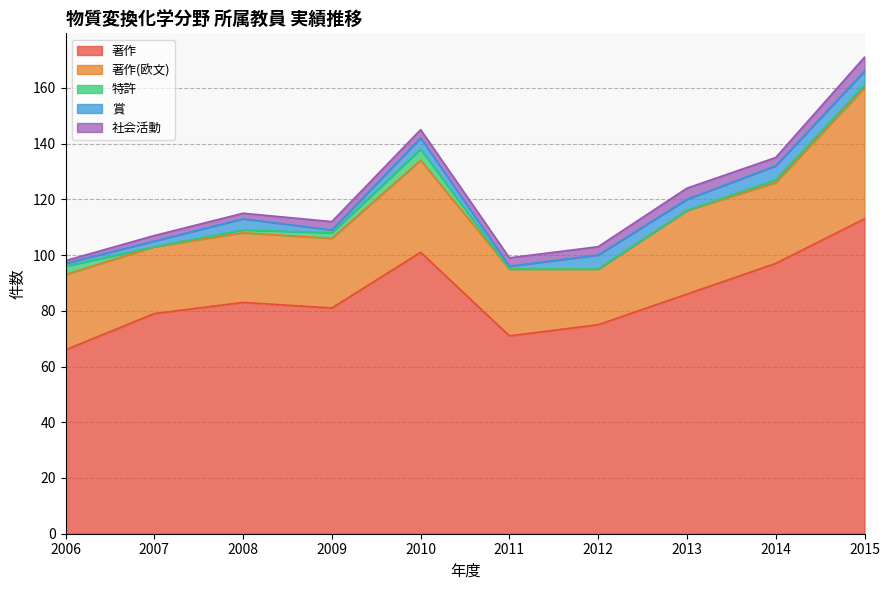

How many interior local peaks does the 賞 series have?

3